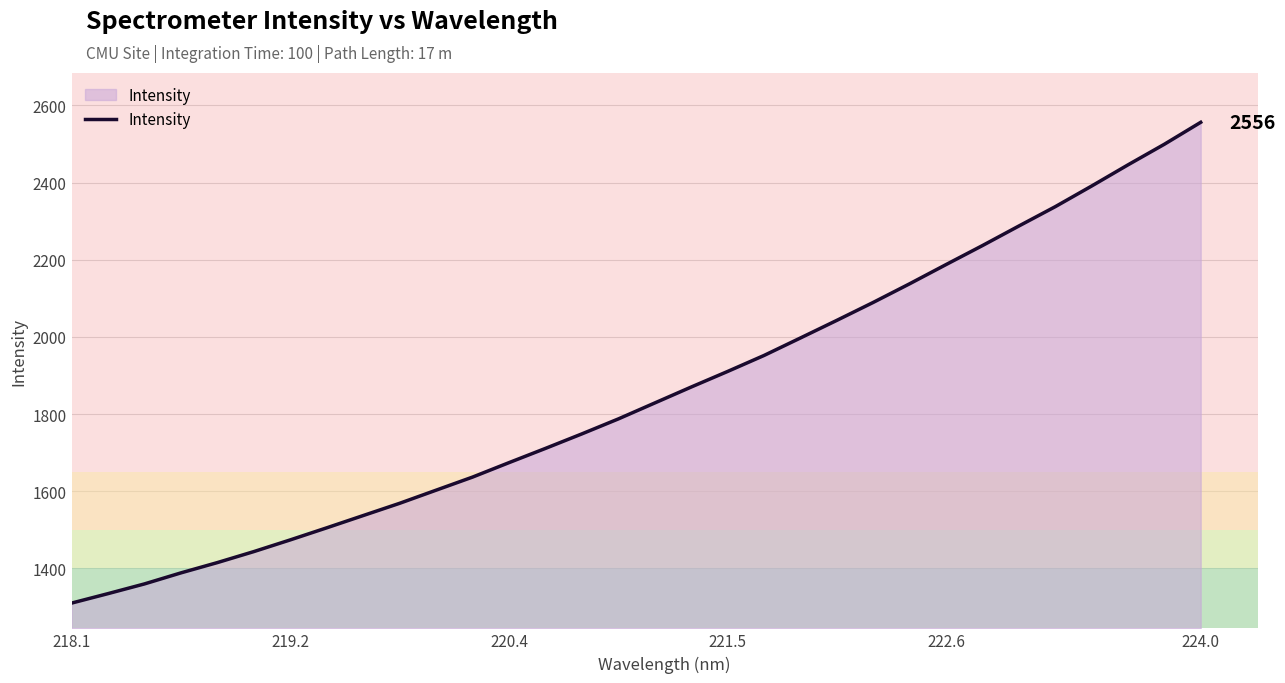

What is the sum of all values?

59263.3